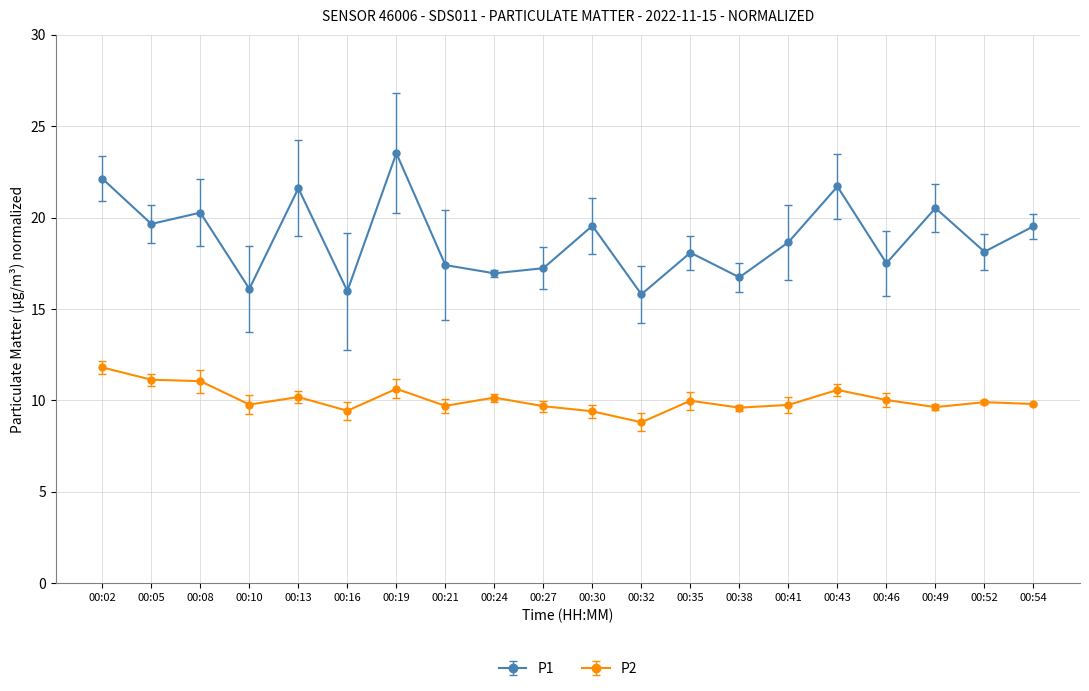

In P2, how many points are lower than both neighbors (excluding endpoints)?

6